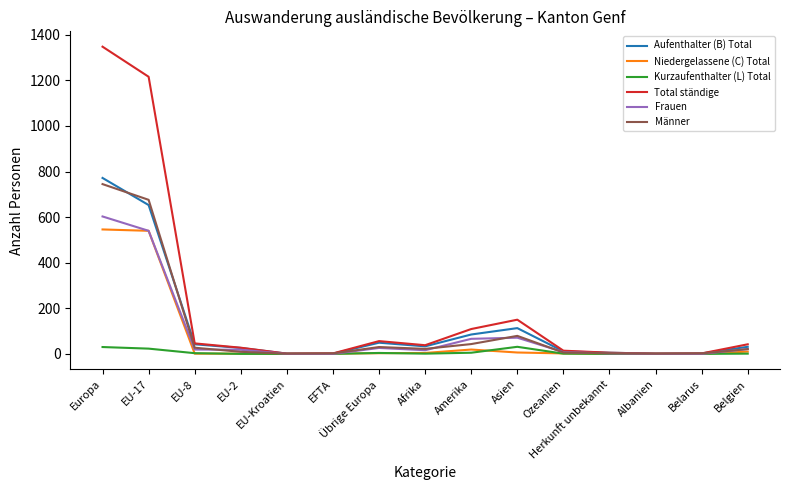

At which label does Total ständige first exceed 38?

Europa